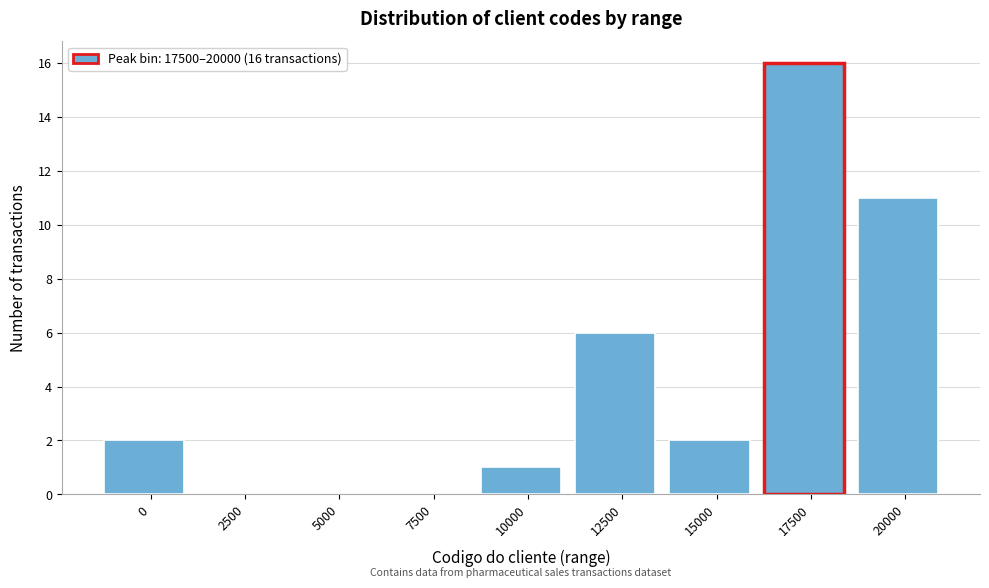

Reading left to right, list all the values displayed in this chart.

0=2	2500=0	5000=0	7500=0	10000=1	12500=6	15000=2	17500=16	20000=11